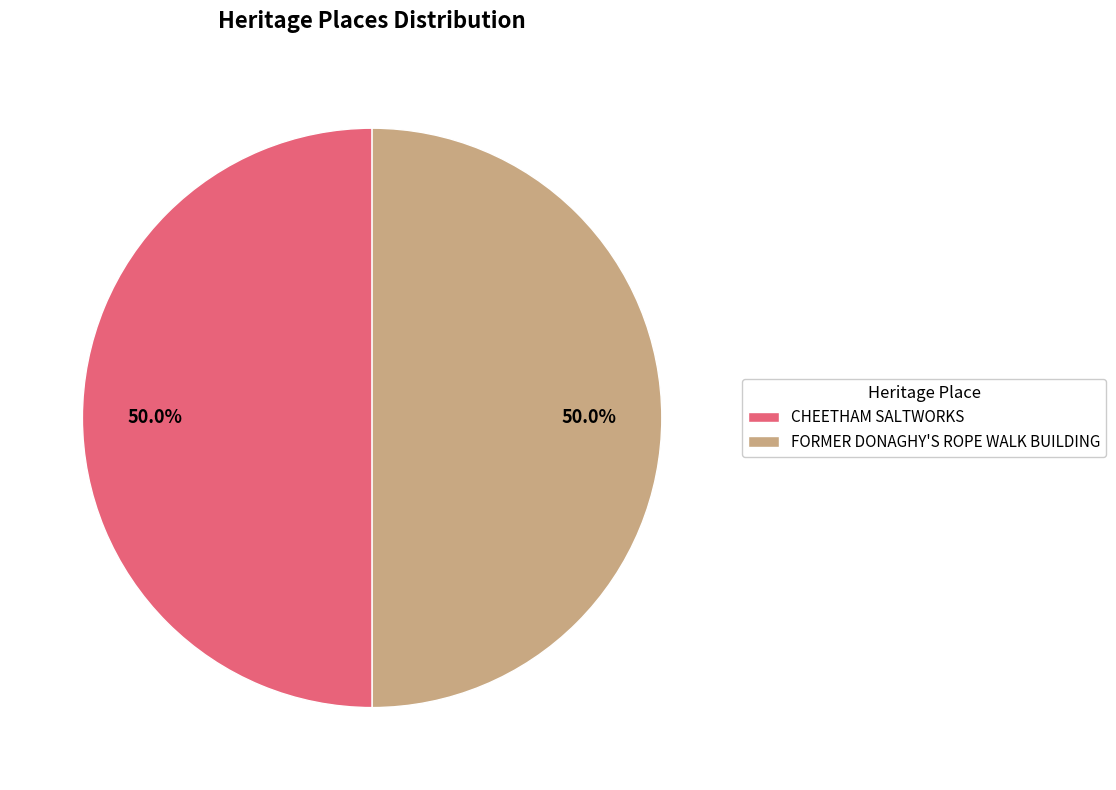

How many slices are in this pie chart?

2